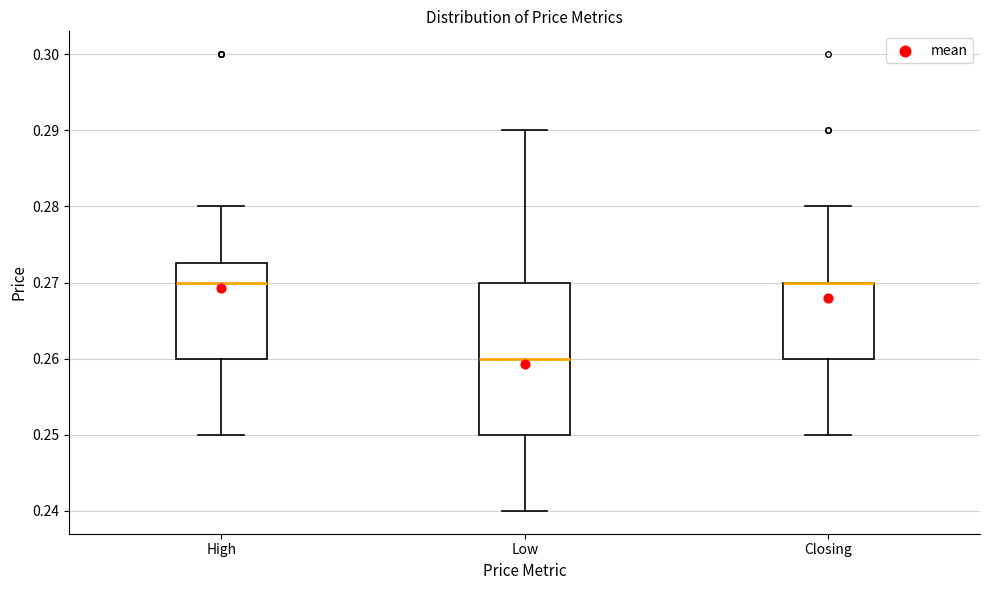

Comparing the boxes themselves (not the whiskers), which one is the tallest?

Low